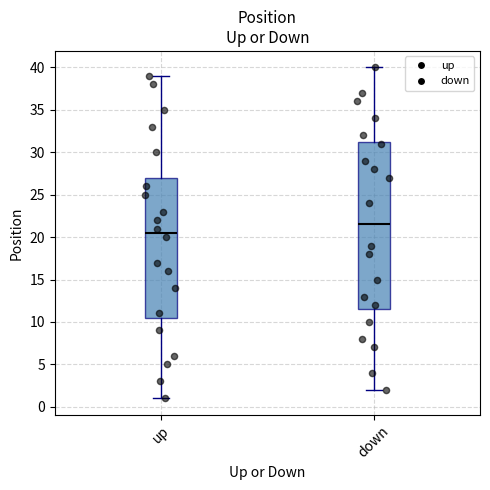

Reading left to right, transcribe this box plot: for each box, give where its median line is, the range the box spans, and where its two whiskers end, as read against the y-axis. The values are not printed on the chart, so give them approximately, as read against the axis.

up: median 20.5, box 10.5 to 27.0, whiskers 1.0 to 39.0
down: median 21.5, box 11.5 to 31.5, whiskers 2.0 to 40.0